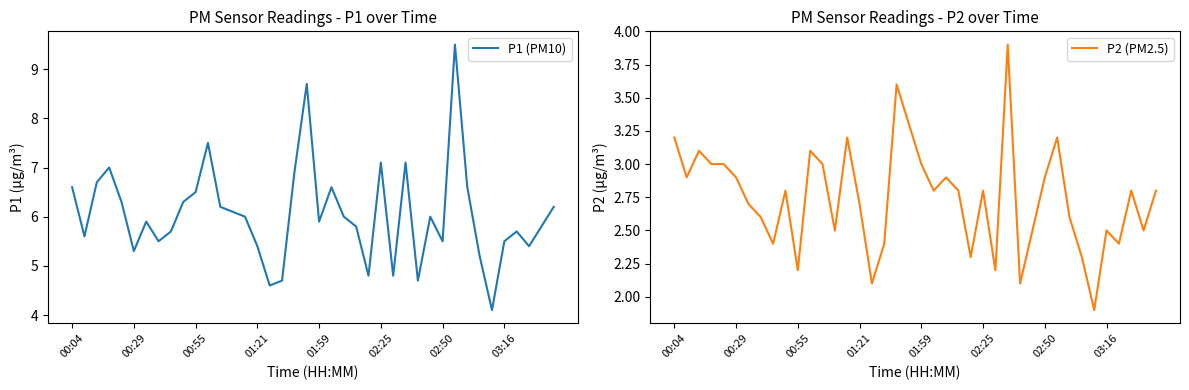

How many distinct data groups are displayed?

2